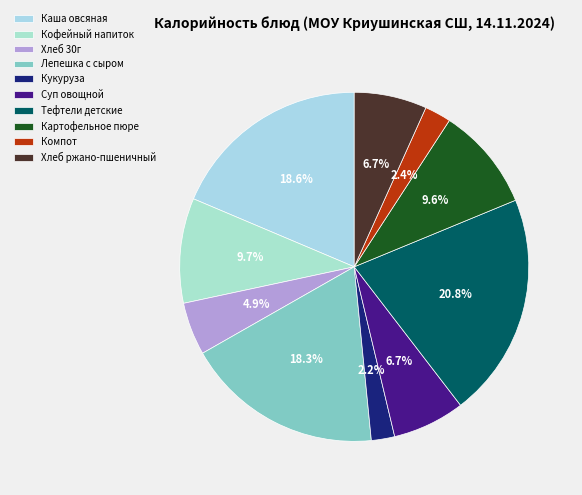

How many segments does this pie chart have?

10